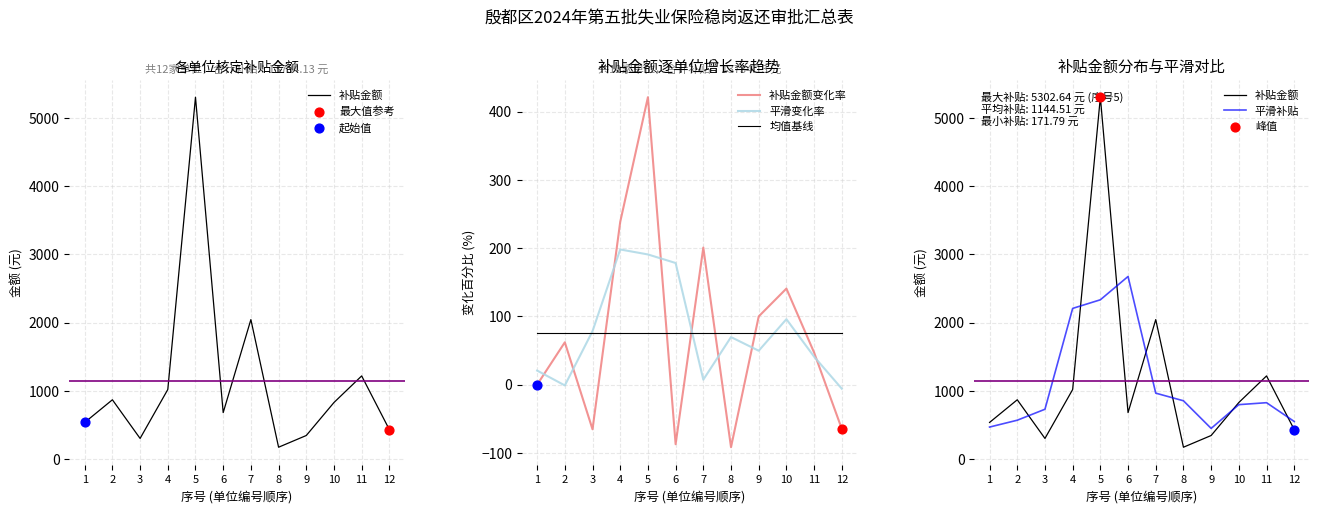

At how many categories does at least one series exceed 3356?

1